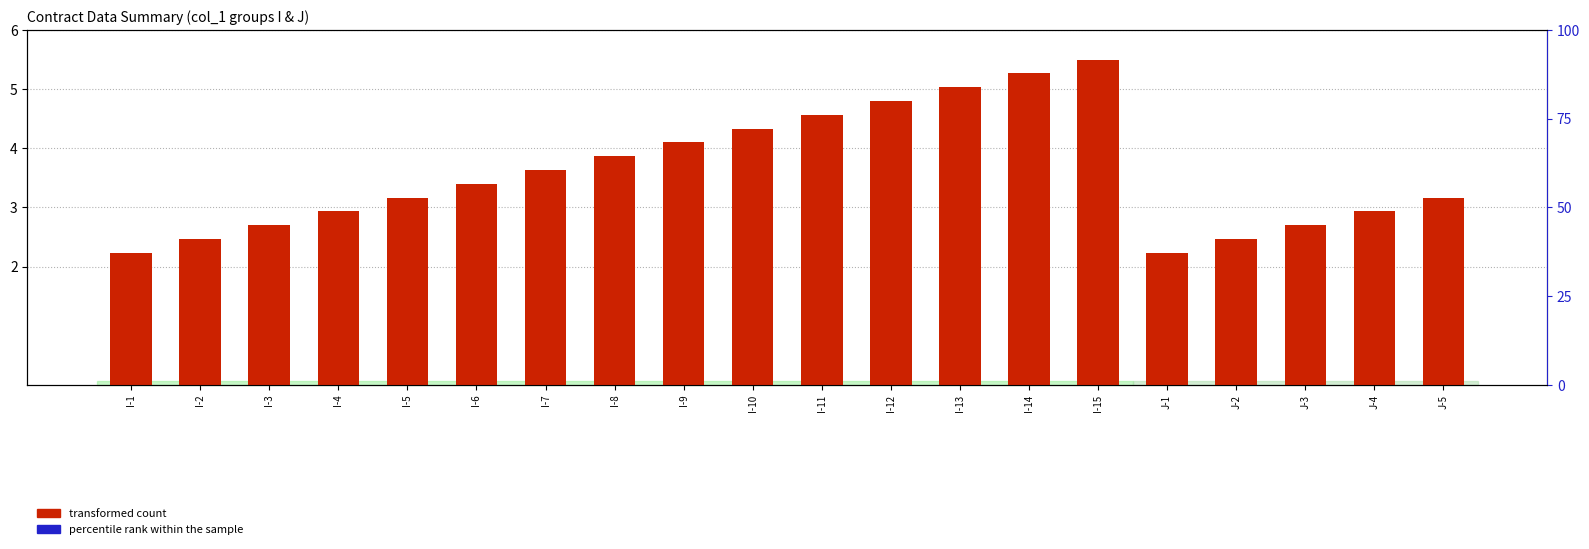

What are all the series names shown in the legend?

transformed count, percentile rank within the sample